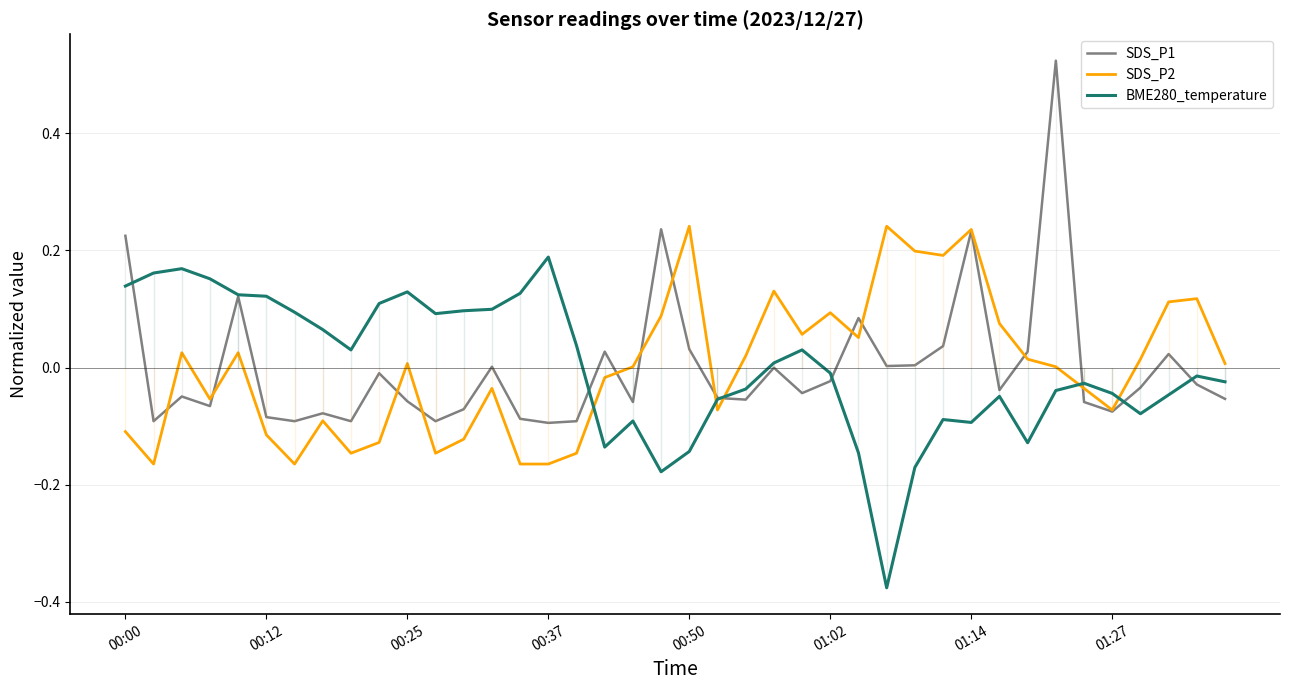

How many values in the BME280_temperature series exceed 0?

19